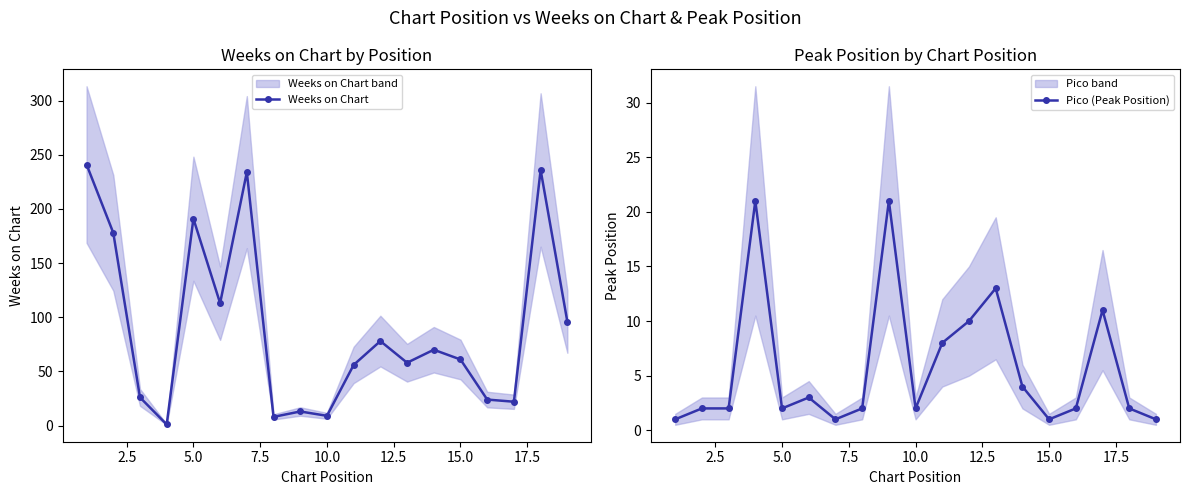

At which category does Weeks on Chart reach its first local peak?

5.0